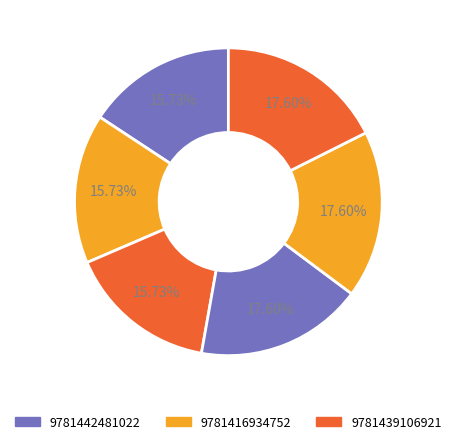

How many slices are in this pie chart?

6